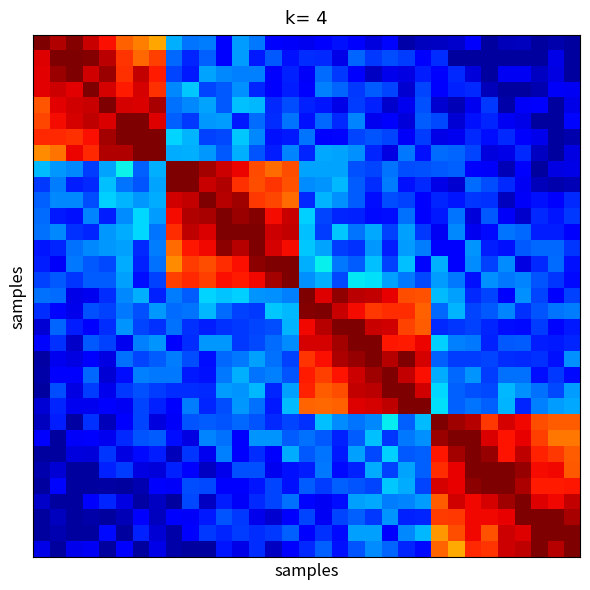

What is the maximum value shown in the chart?

33.0